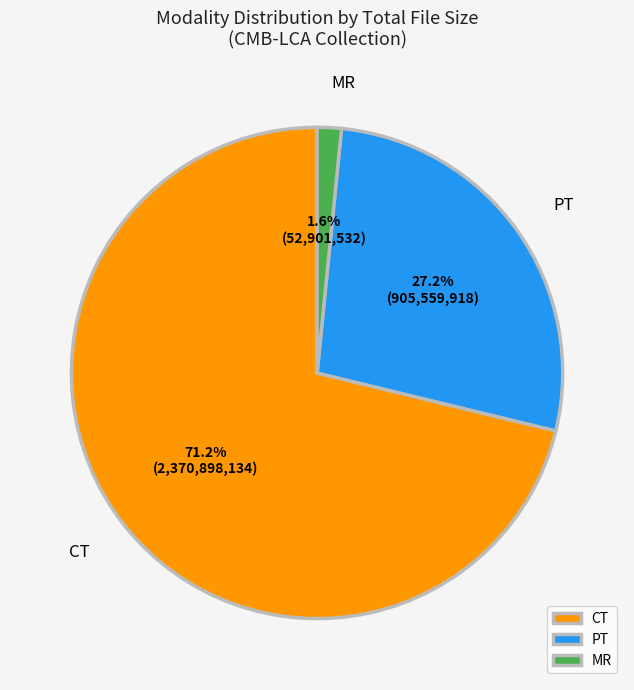

To the nearest percent, what is the combined percentage of PT and CT?

98%